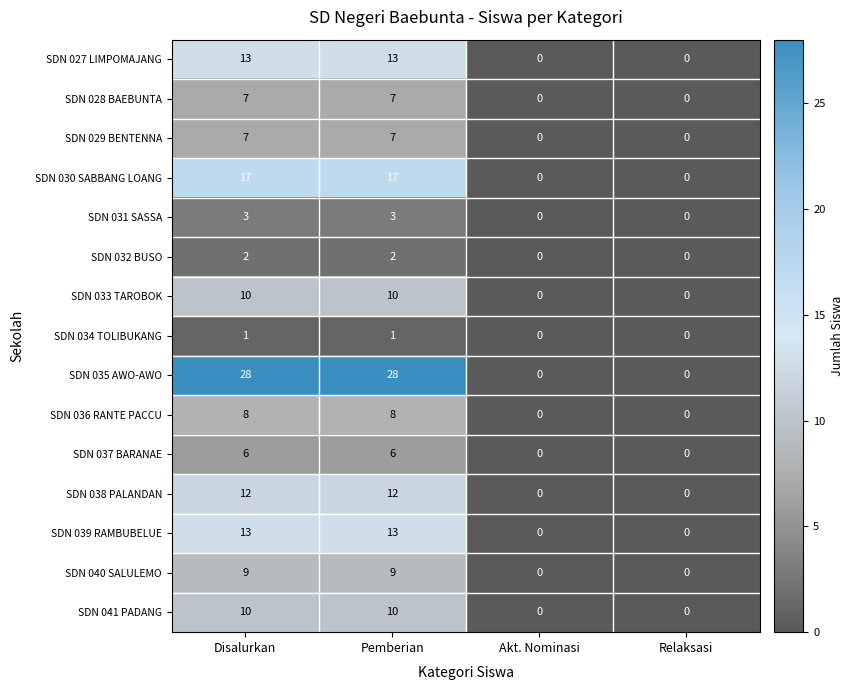

At how many categories does at least one series exceed 11?

2